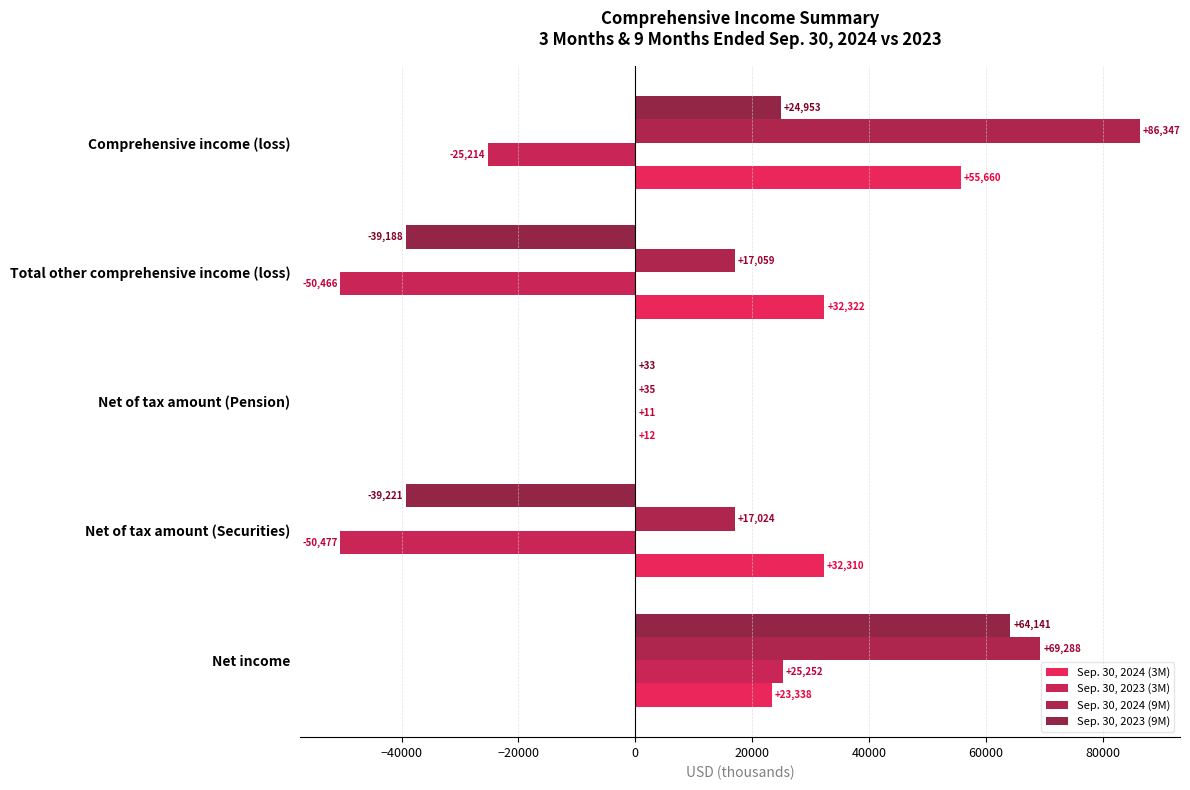

What is the maximum value shown in the chart?

86347